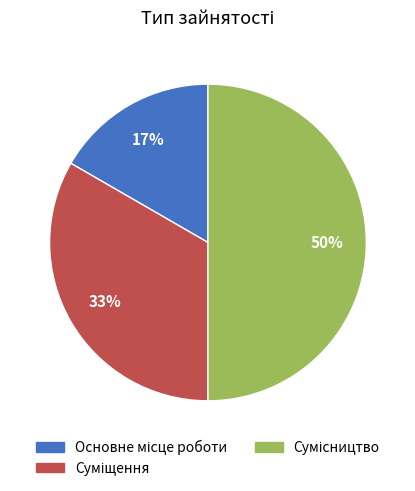

To the nearest percent, what is the difference between the largest and smallest slice percentages?

33%